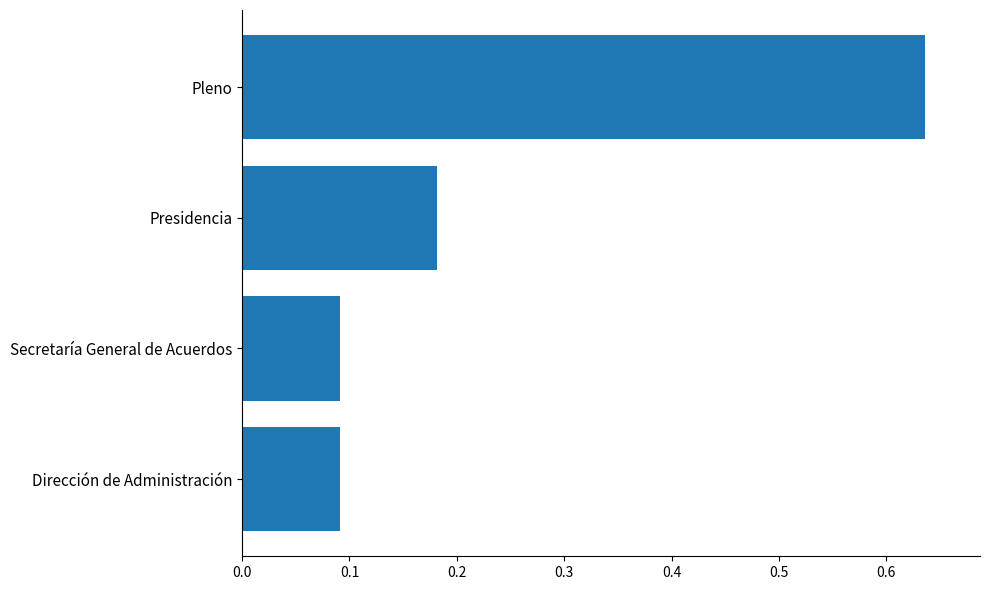

True or false: the data shows 0.3 at Presidencia.

False